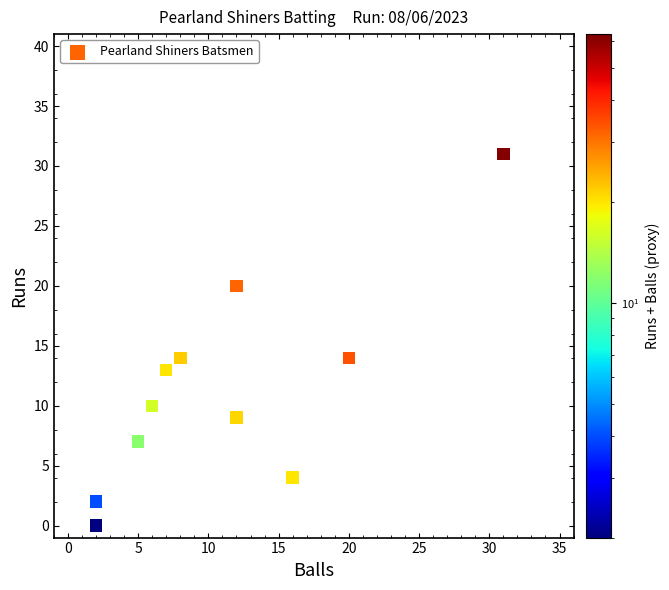

What is the range of Y values (max minus min)?

31